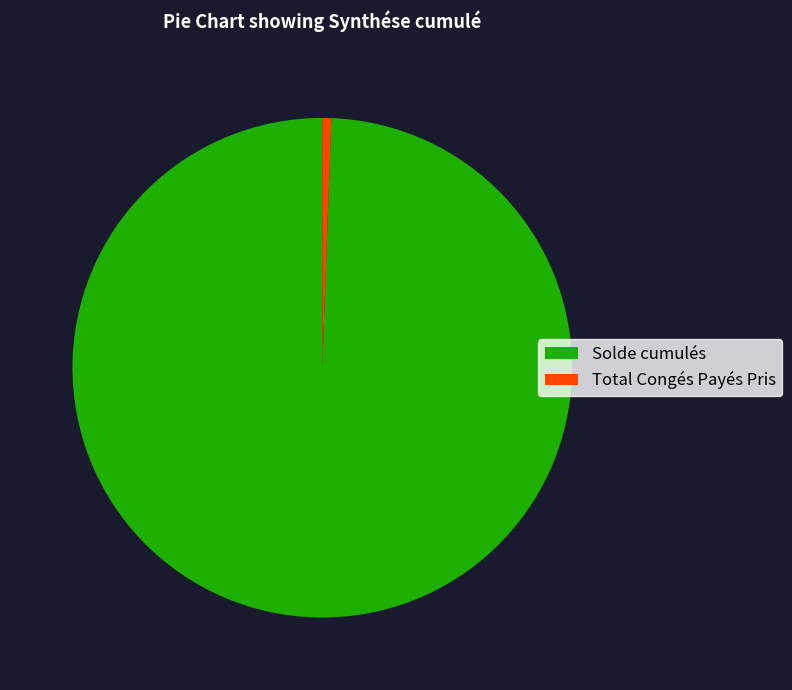

Which slice is the largest?

Solde cumulés